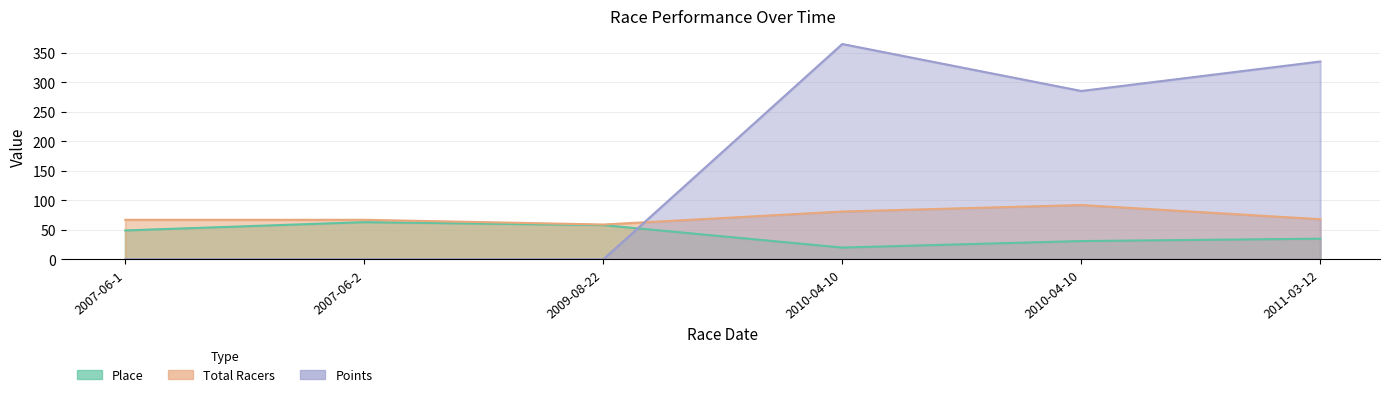

What is the label of the 3rd point from the right?

2010-04-10